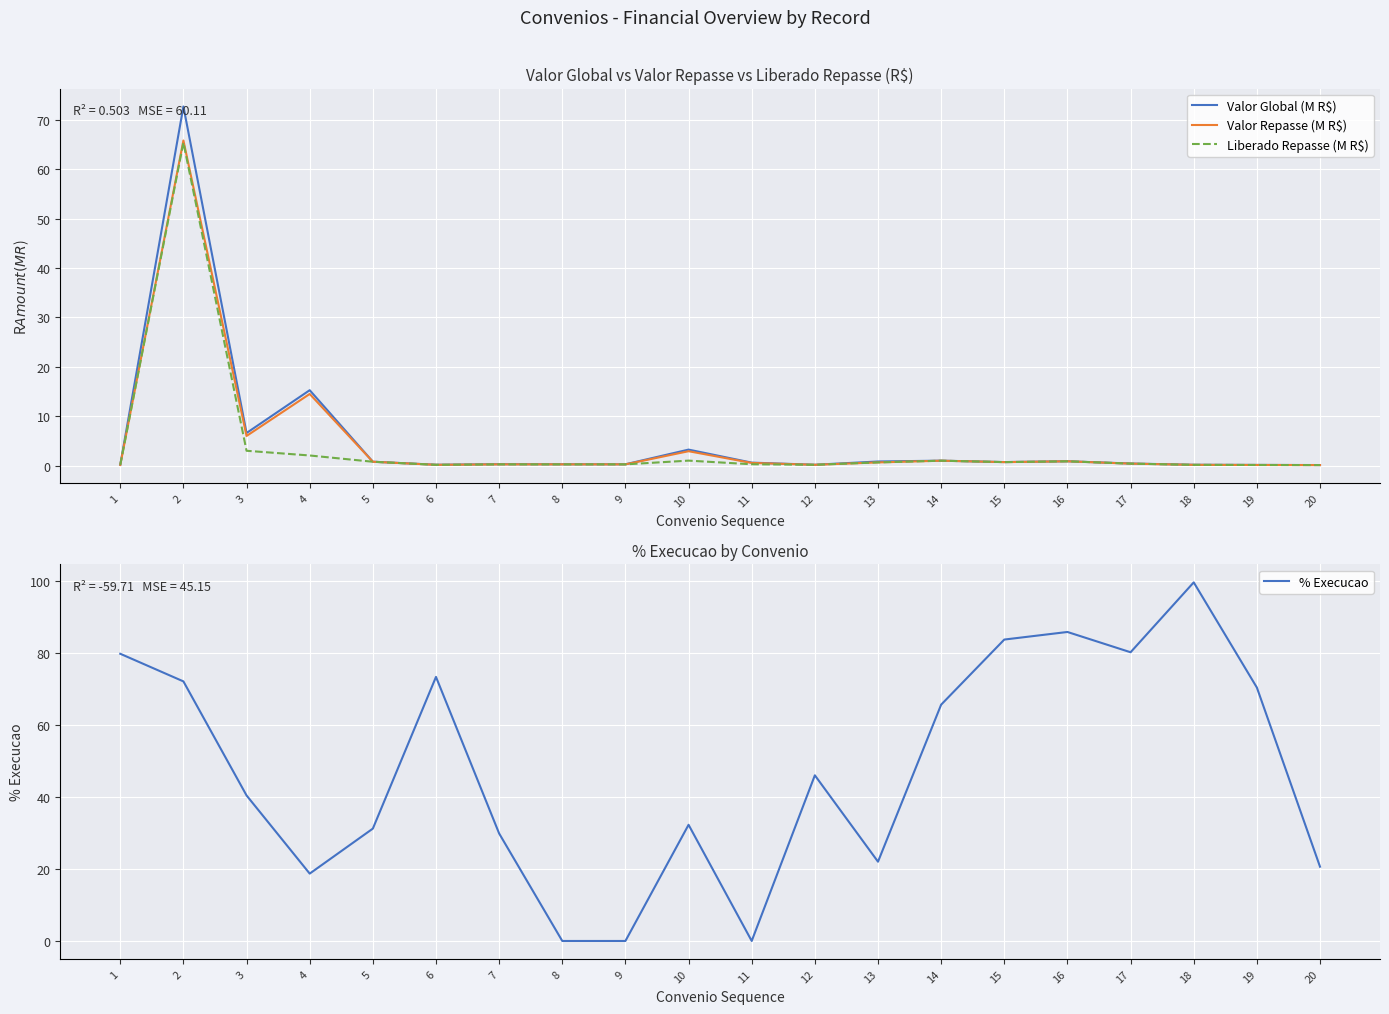

How many distinct data groups are displayed?

4